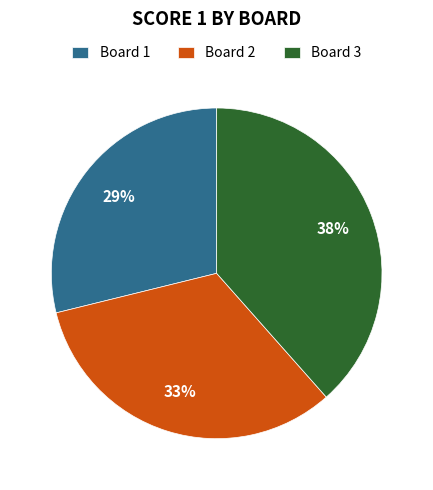

To the nearest percent, what is the combined percentage of Board 1 and Board 3?

67%